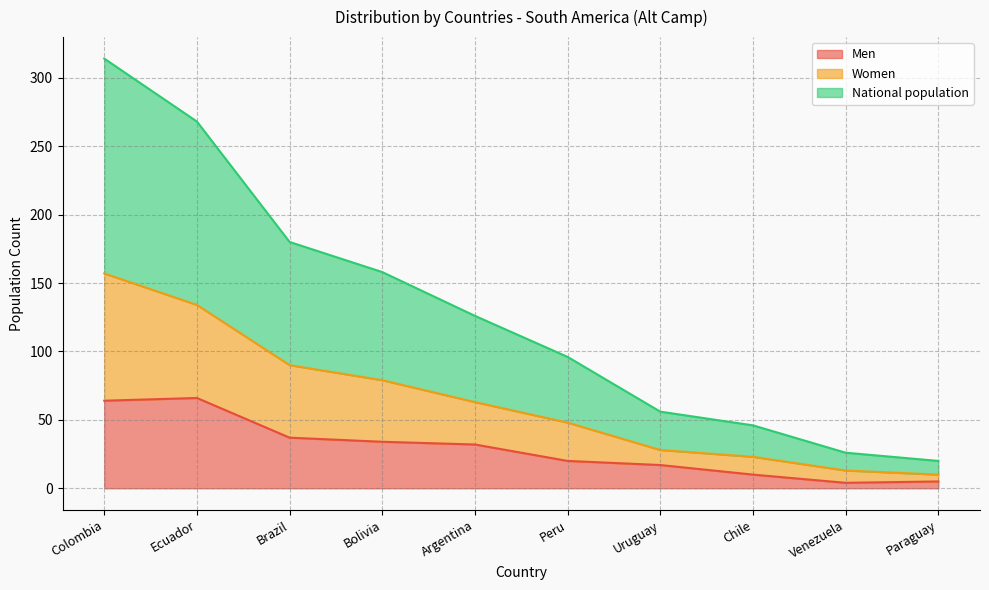

What are all the series names shown in the legend?

Men, Women, National population